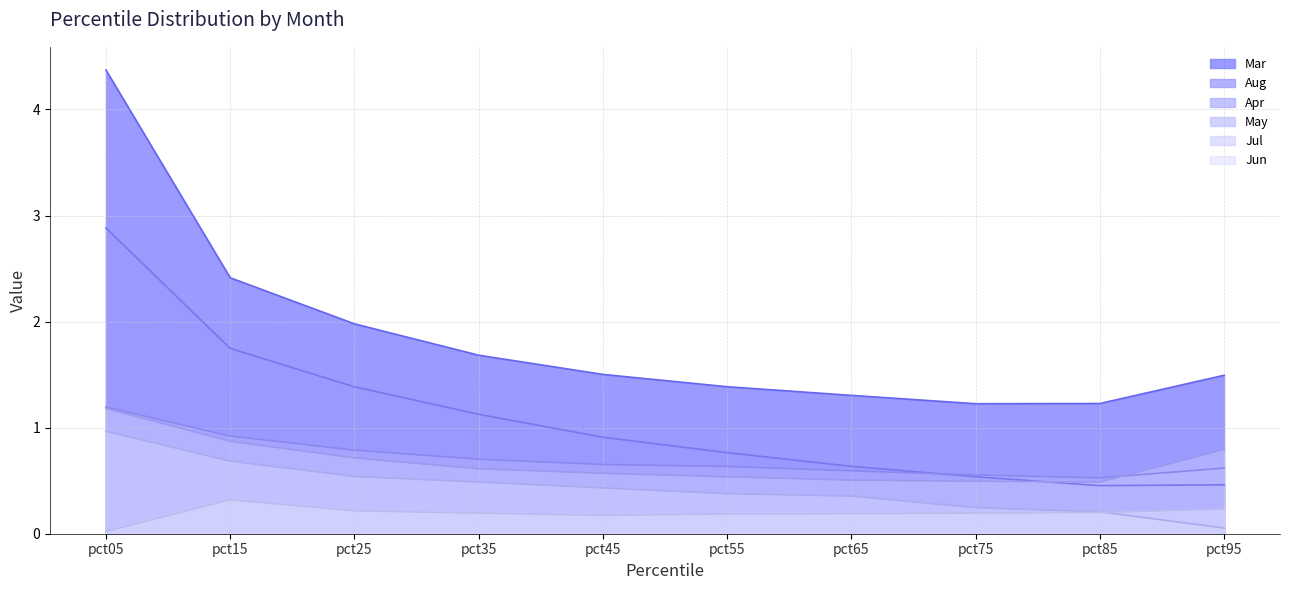

Rank the series at pct65 from lowest to highest value.

Jun, Jul, May, Apr, Aug, Mar